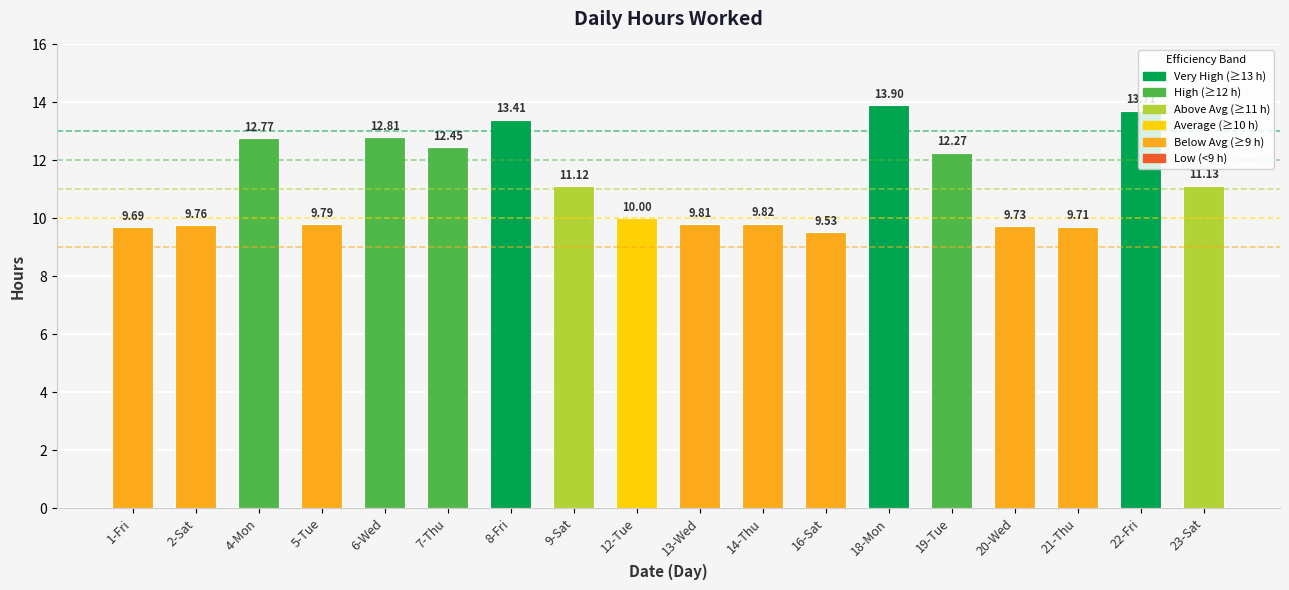

The value at 5-Tue is 9.8. True or false?

True